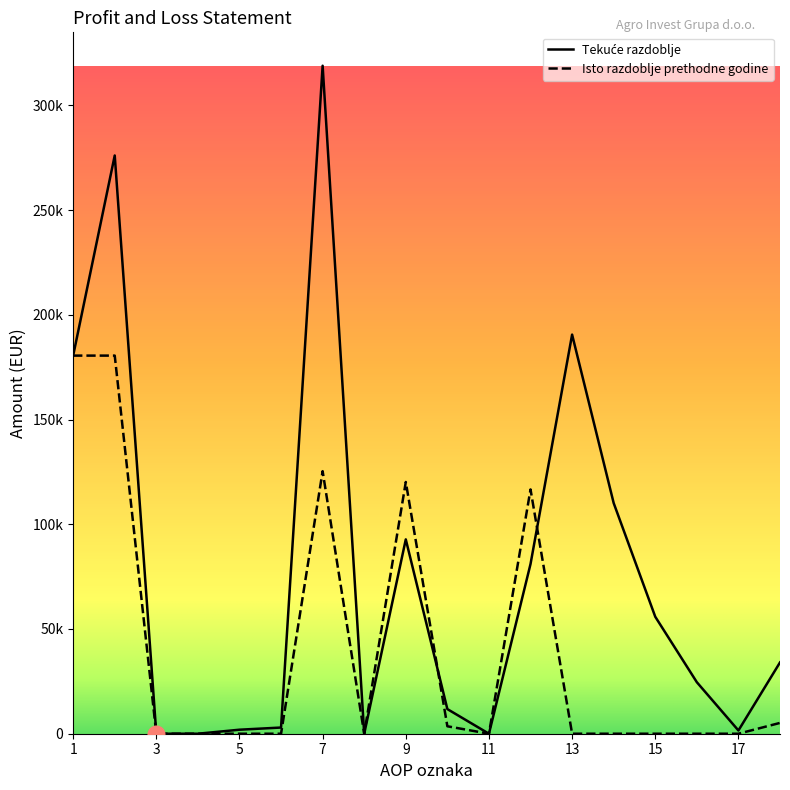

Is it true that Tekuće razdoblje equals 1916 at 5?

True